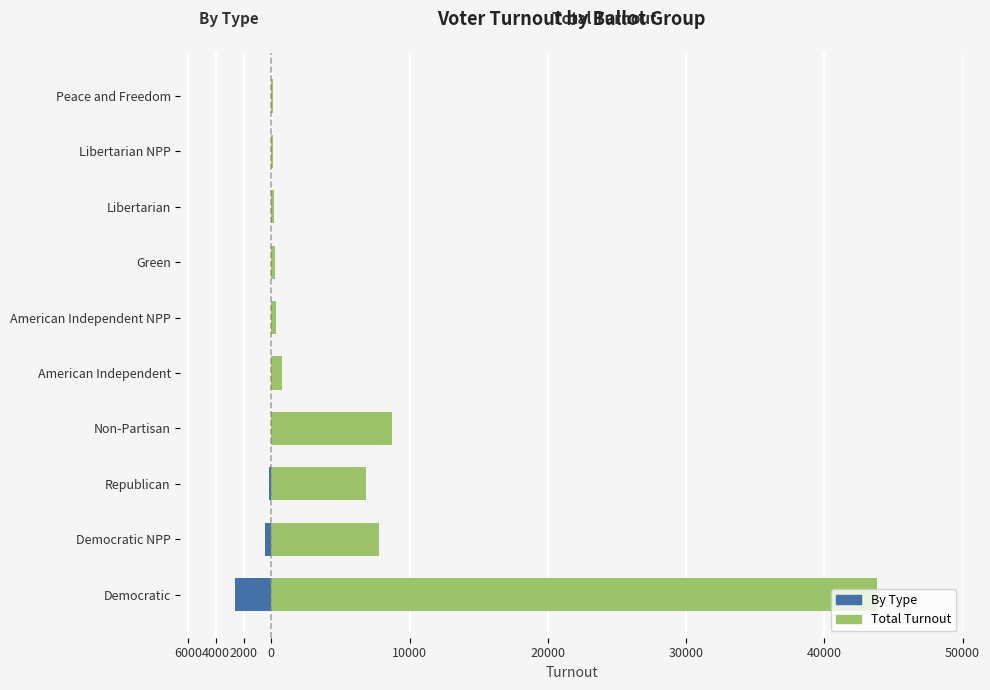

The value of Total Turnout at Republican is 12126. True or false?

False